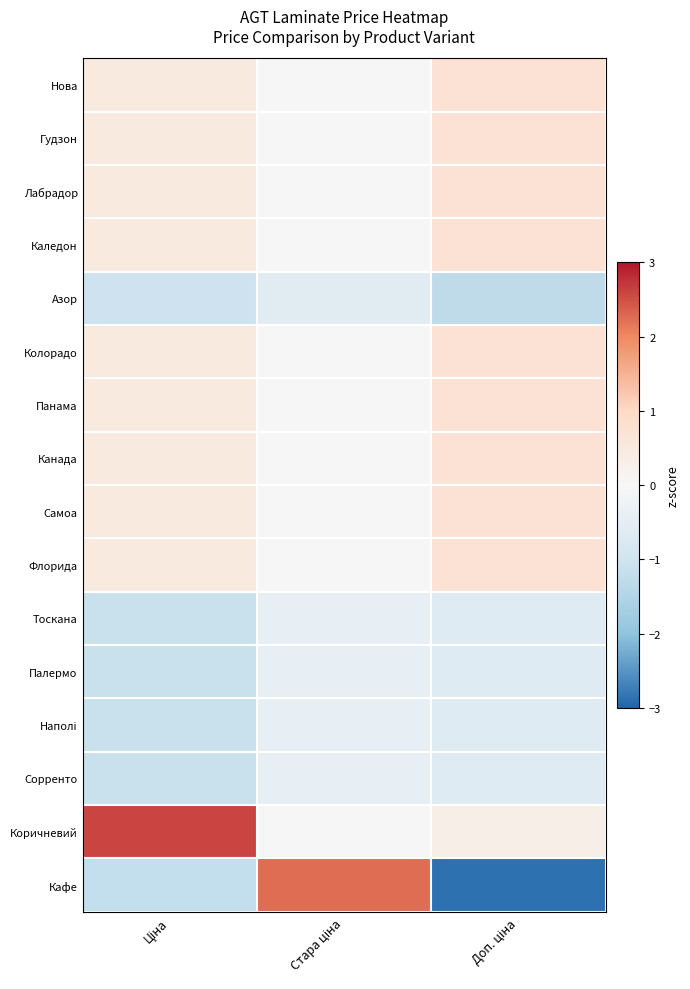

Which category has the lowest value across all series?

Доп. ціна